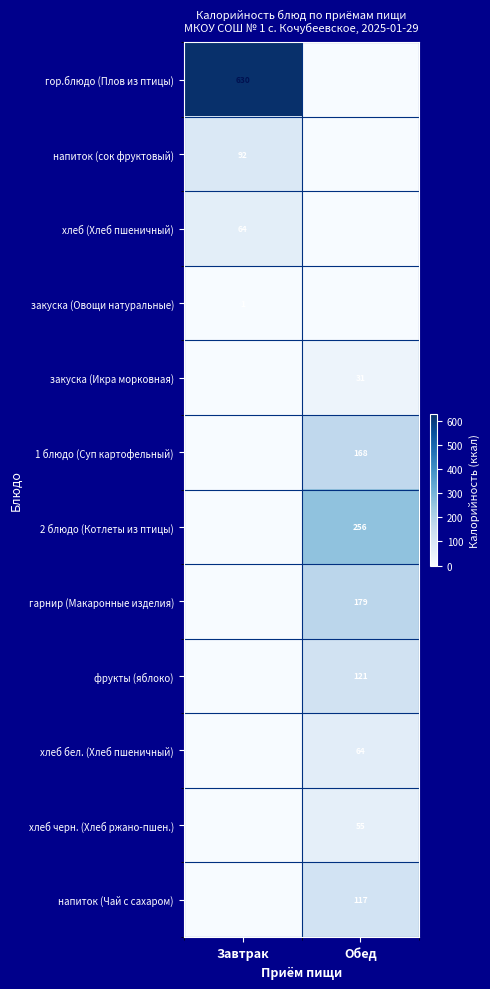

Is the value of закуска (Овощи натуральные) at Завтрак greater than the value of гор.блюдо (Плов из птицы) at Завтрак?

No